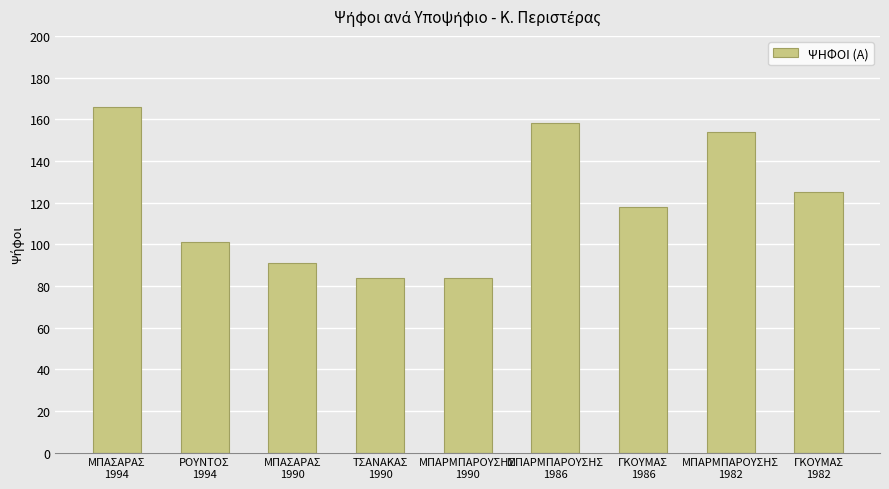

At which label does the data first exceed 118?

ΜΠΑΣΑΡΑΣ
1994